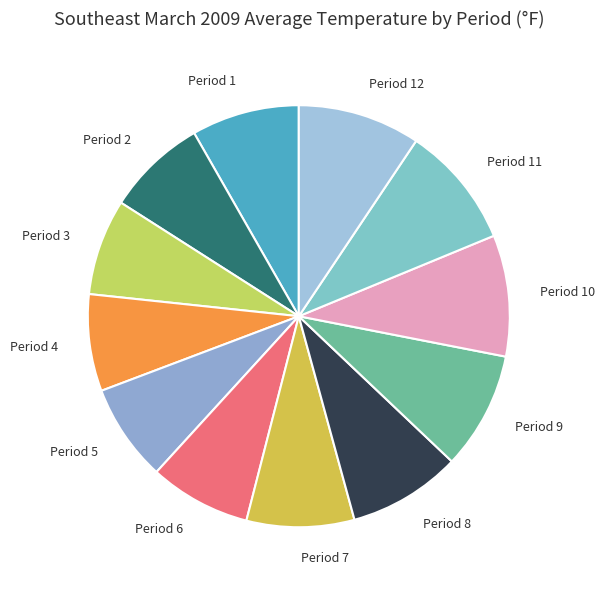

Is there any slice that represents more than half of the pie?

No